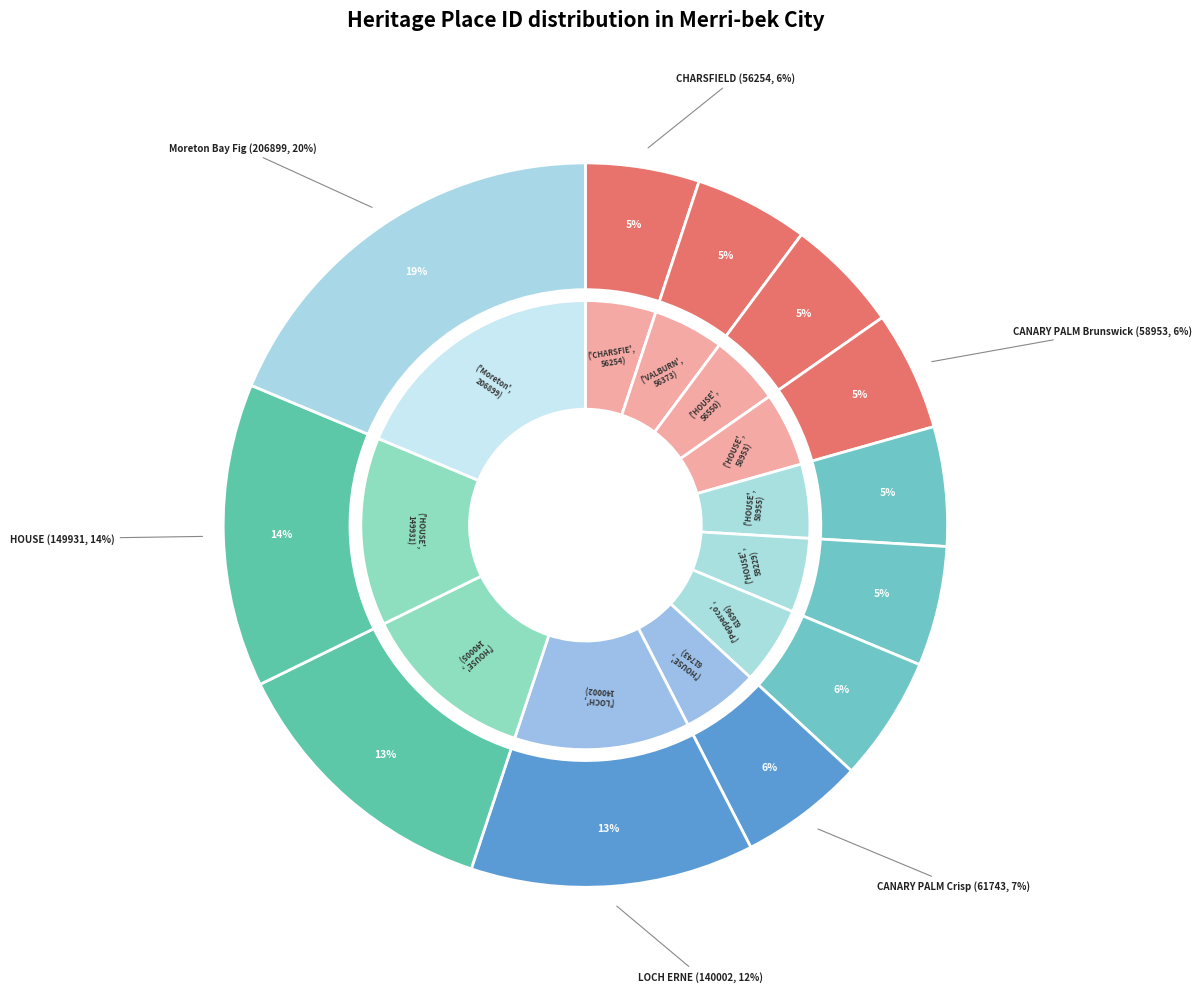

How many slices are in this pie chart?

12